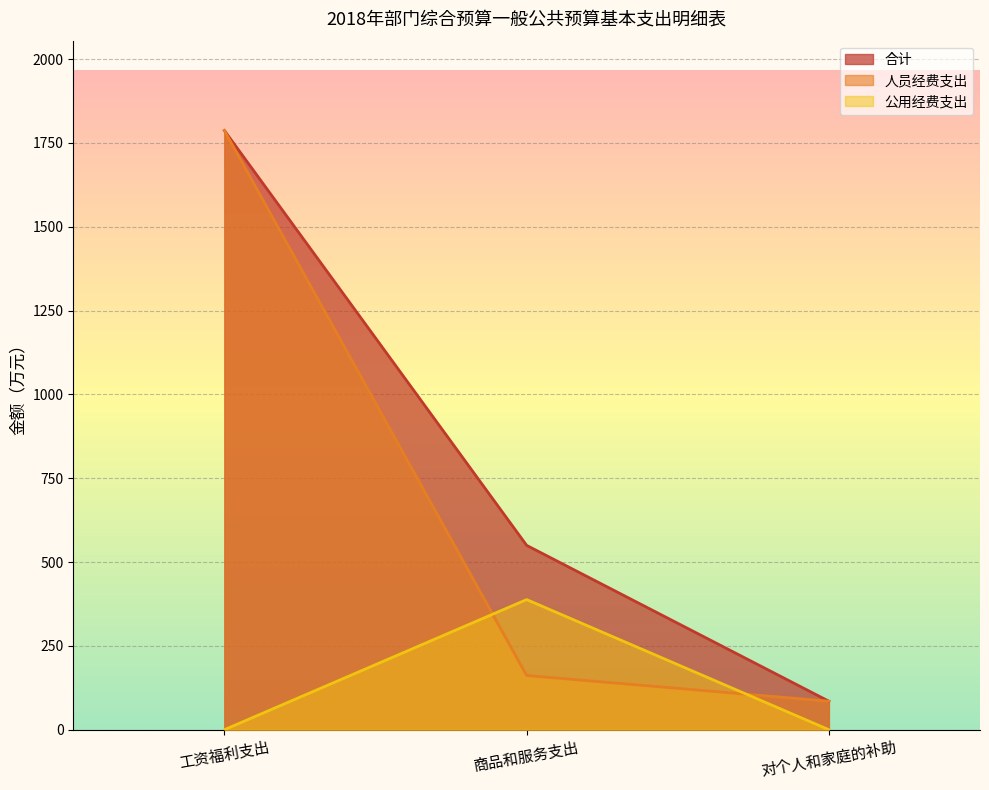

What is the average value of the 人员经费支出 series?

677.8